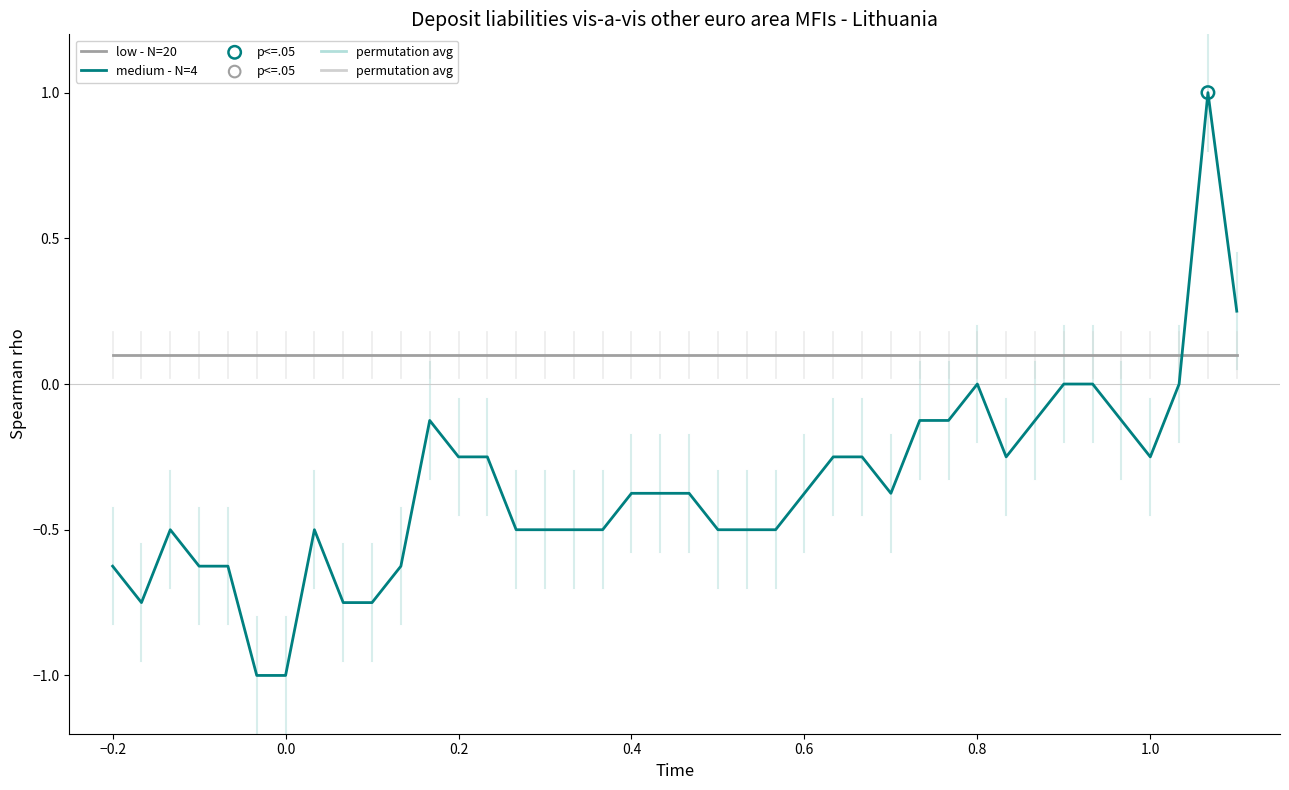

Which series has the largest total across all categories?

low - N=20